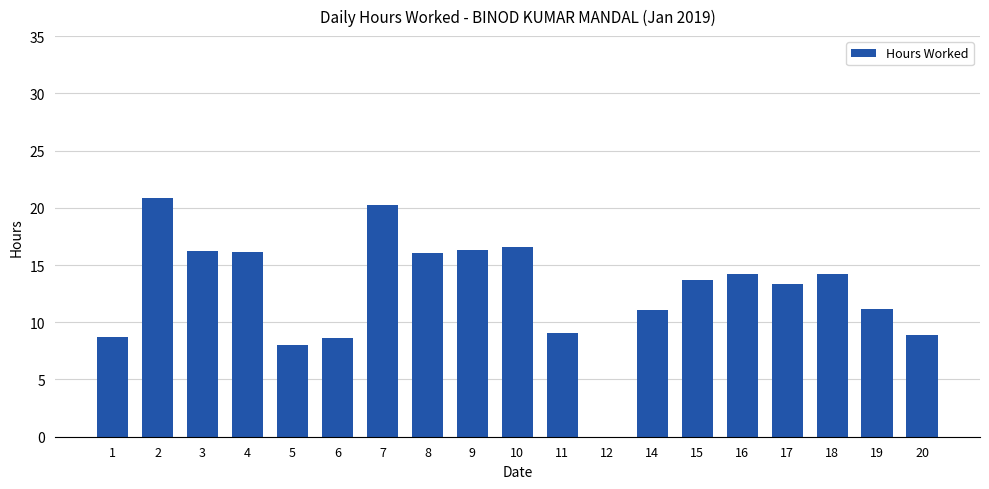

At which label does the data first exceed 13?

2